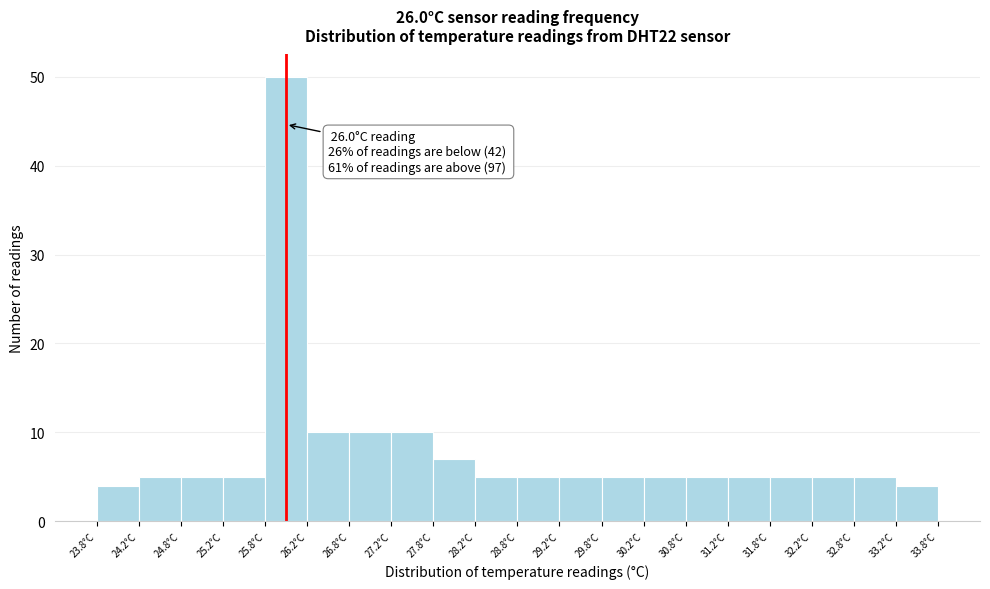

Which range on the x-axis has the tallest bar?

25.75 to 26.25